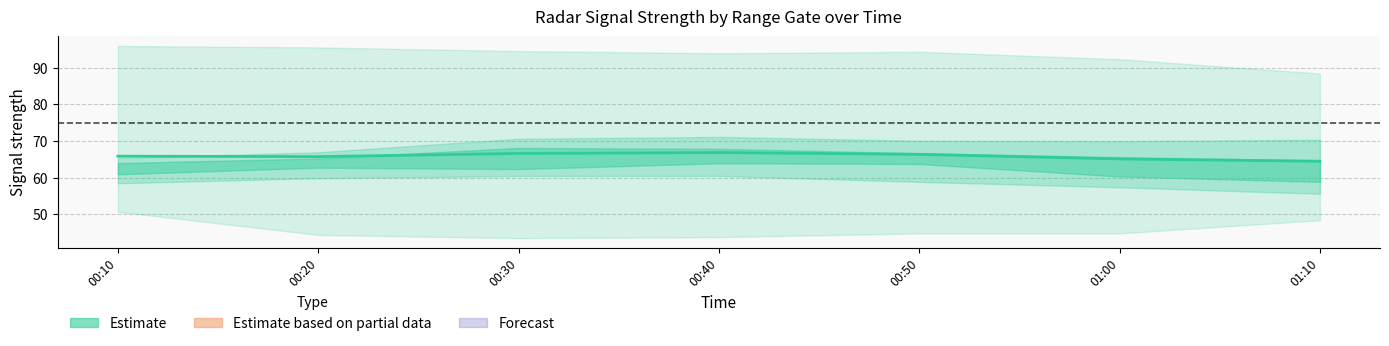

List the labels in order of value, largest first.

00:40, 00:30, 00:50, 00:10, 00:20, 01:00, 01:10